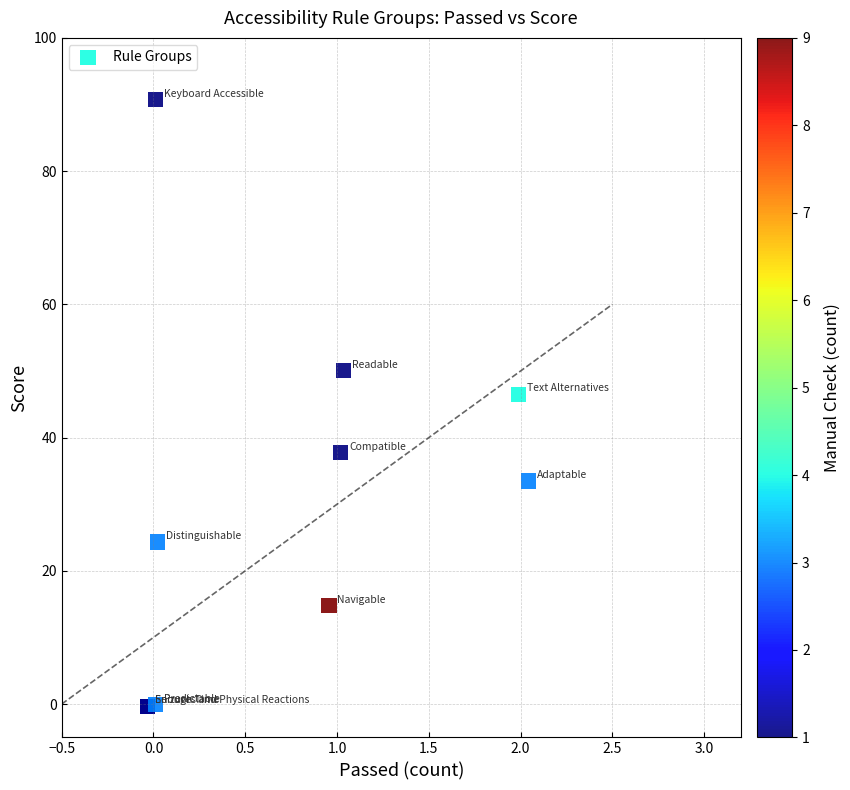

What Y value in the scatter plot is closest to 45?

46.5